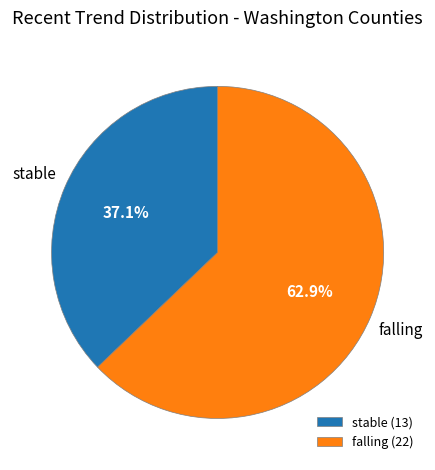

To the nearest percent, what percentage of the pie is stable?

37%